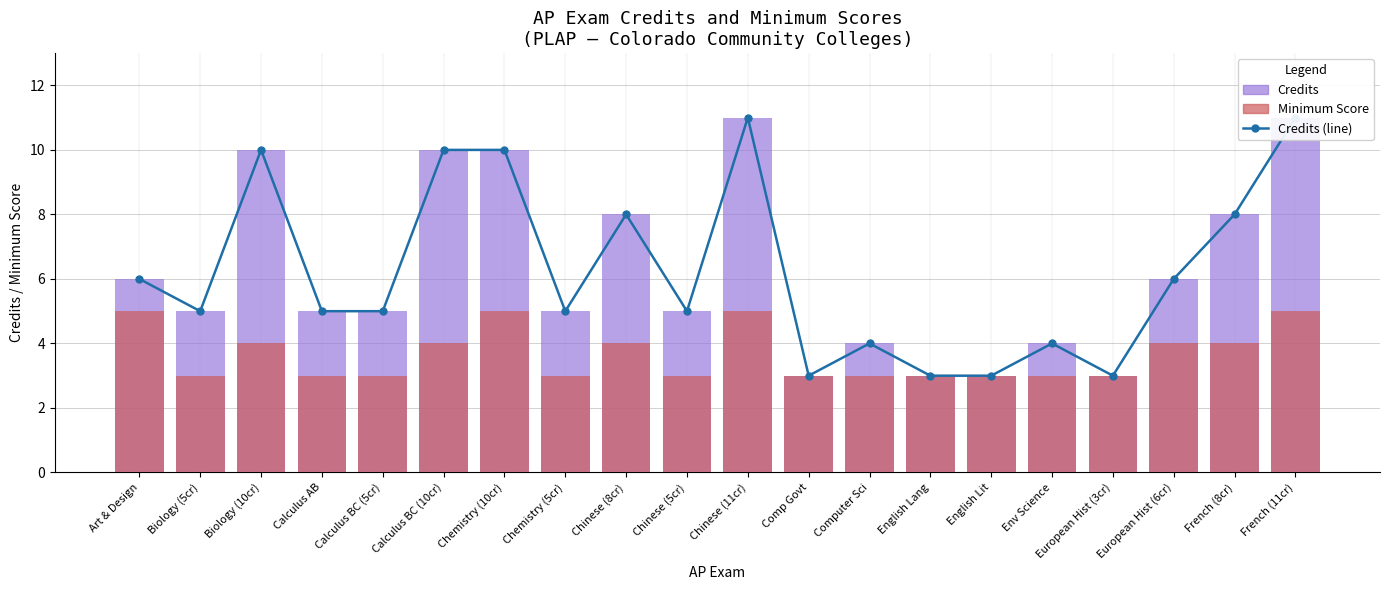

What value does the Minimum Score series have at Env Science?

3